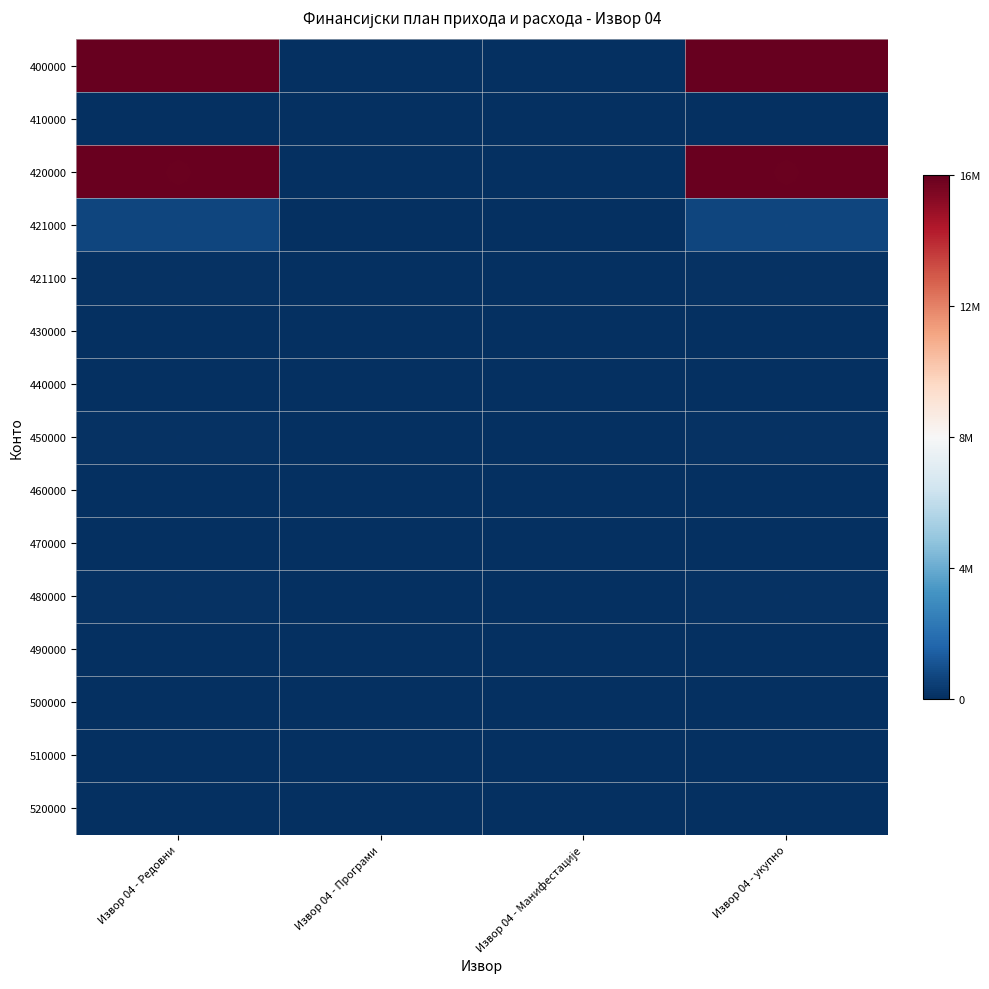

At how many categories does at least one series exceed 0?

2